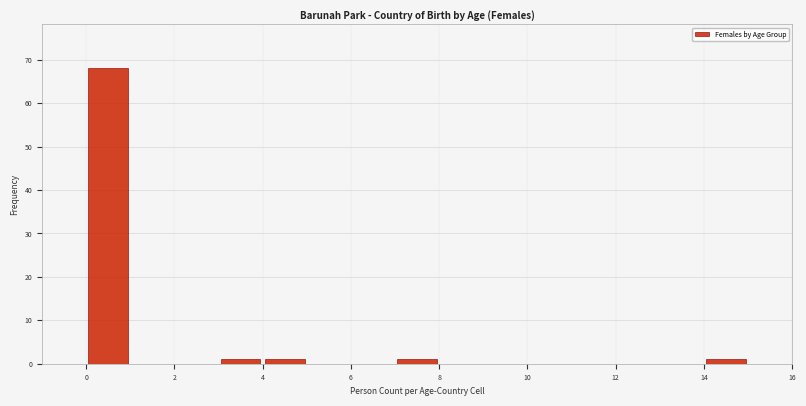

Which range on the x-axis has the tallest bar?

0 to 1